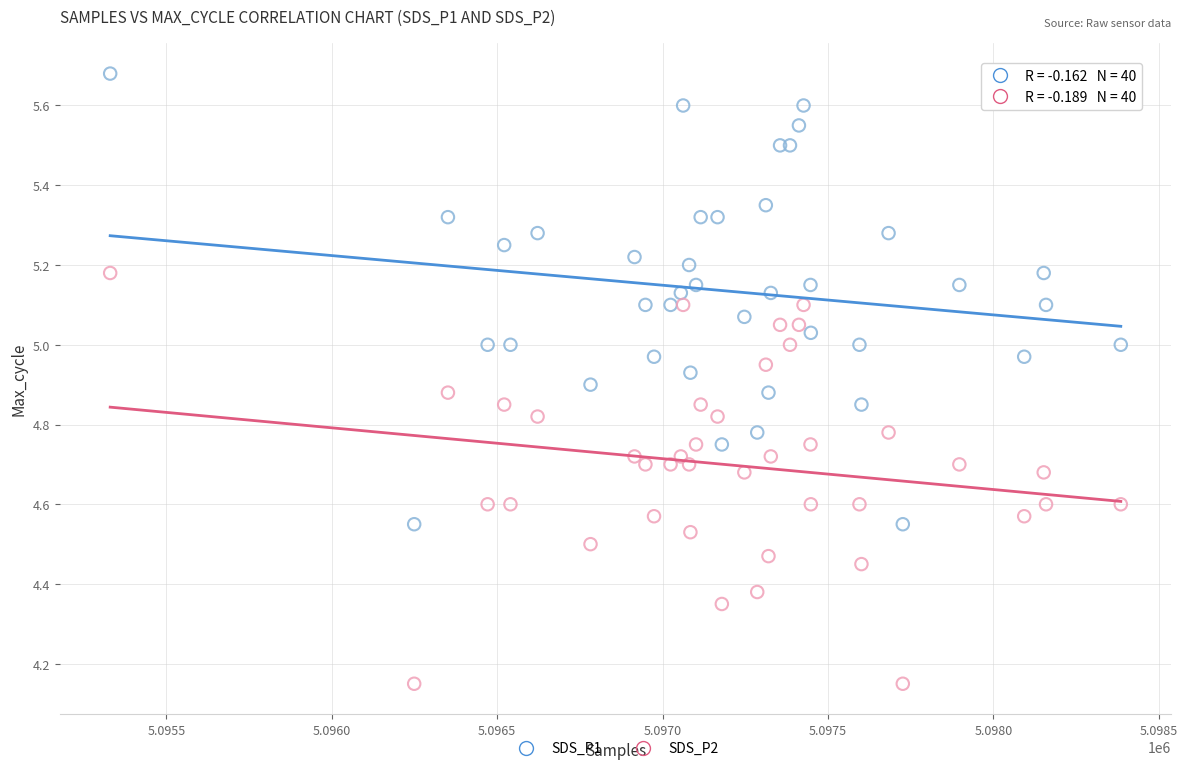

What are all the series names shown in the legend?

SDS_P1, SDS_P2